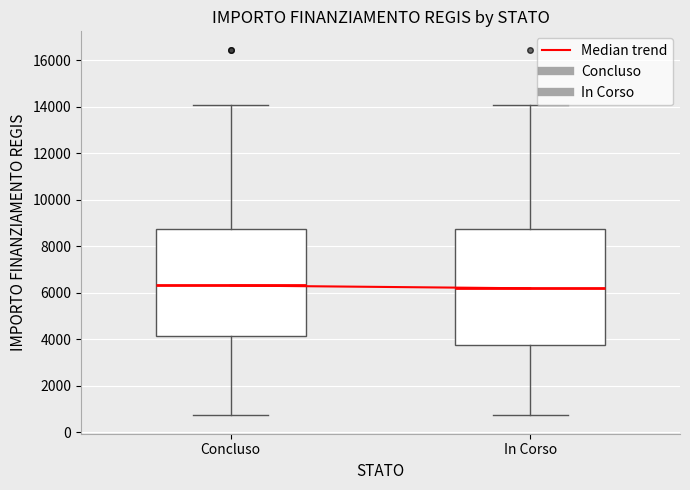

Which box is the tallest, from its lower edge to its upper edge?

In Corso